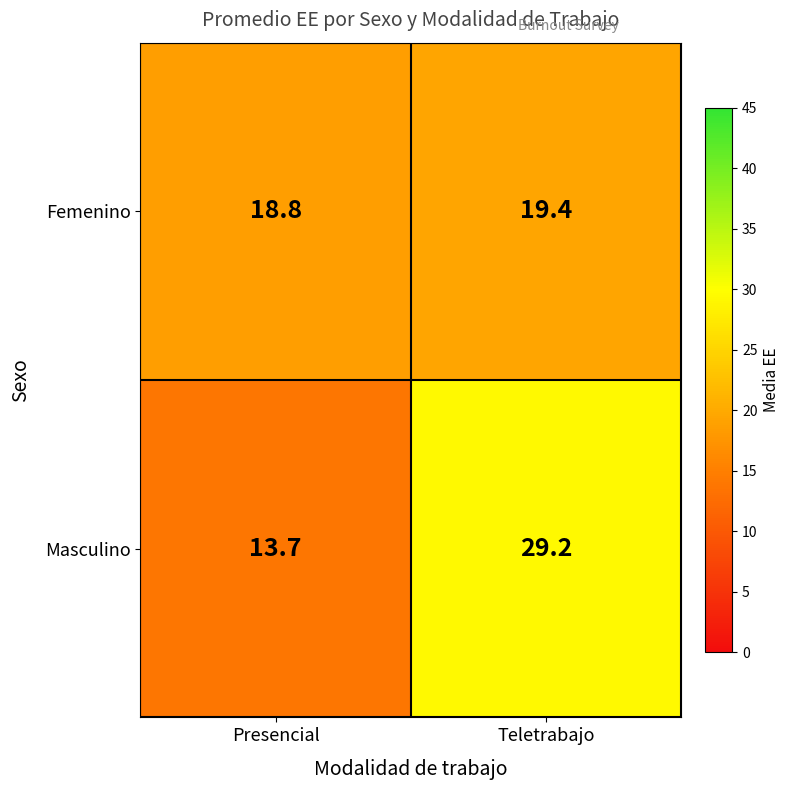

What is the difference between the Masculino values at Presencial and Teletrabajo?

15.5